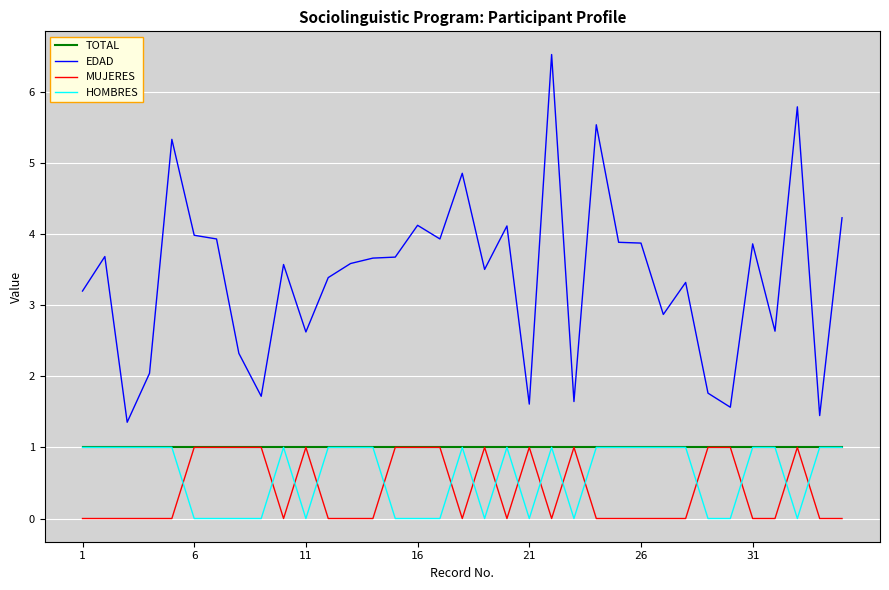

Does the chart display data point markers on the line(s)?

No